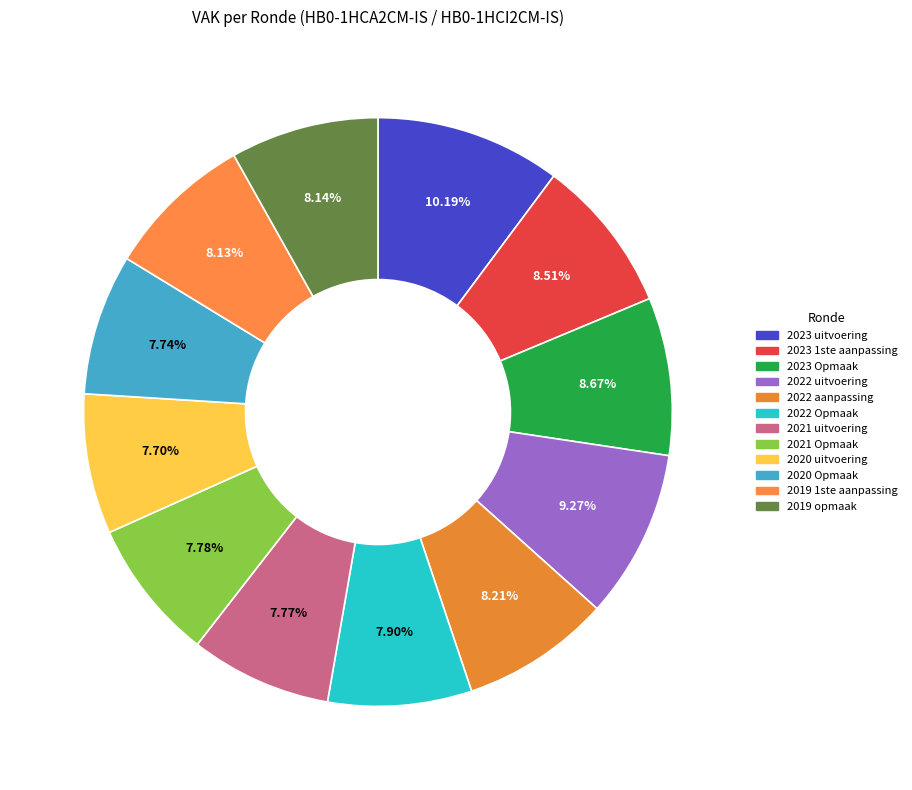

Which category has the smallest portion of the pie?

2020 uitvoering